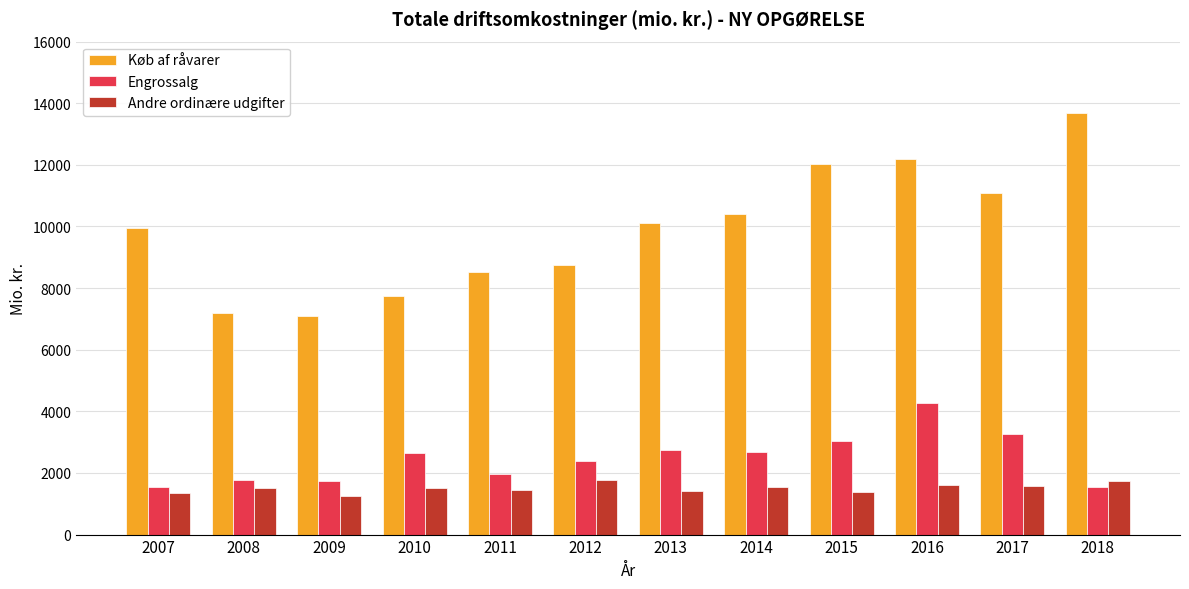

How many data points in Engrossalg are less than 2654?

6